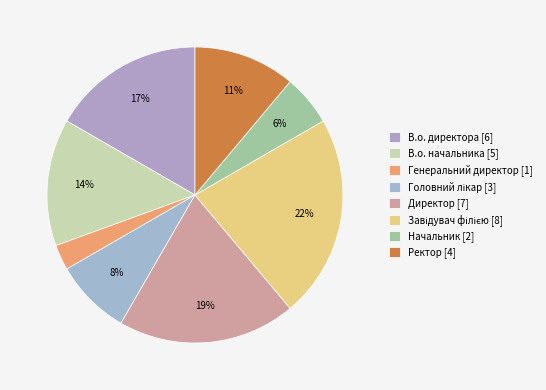

Rank the categories by value from lowest to highest.

Генеральний директор, Начальник, Головний лікар, Ректор, В.о. начальника, В.о. директора, Директор, Завідувач філією